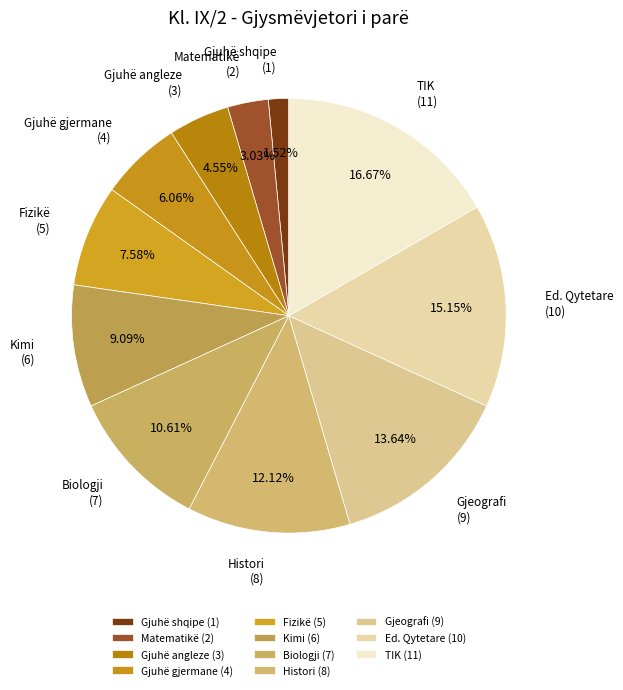

Between Kimi and Gjuhë shqipe, which is larger?

Kimi